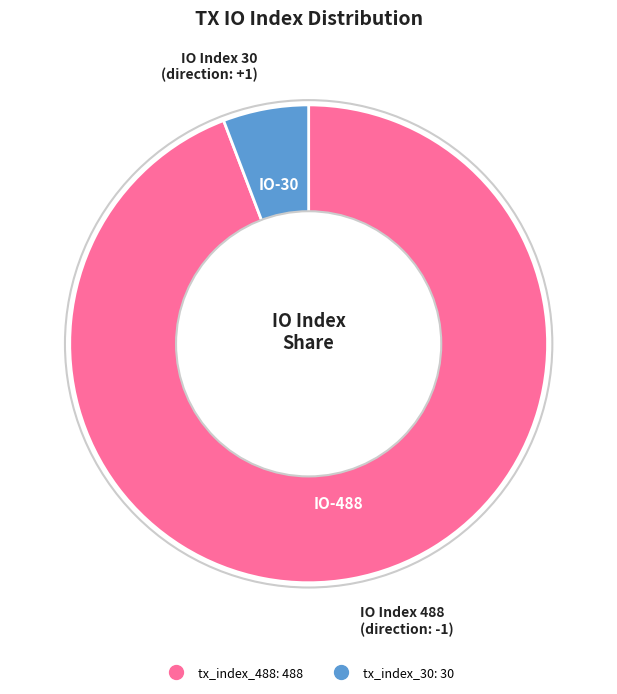

Is it true that tx_index_30 is 6% of the pie?

True